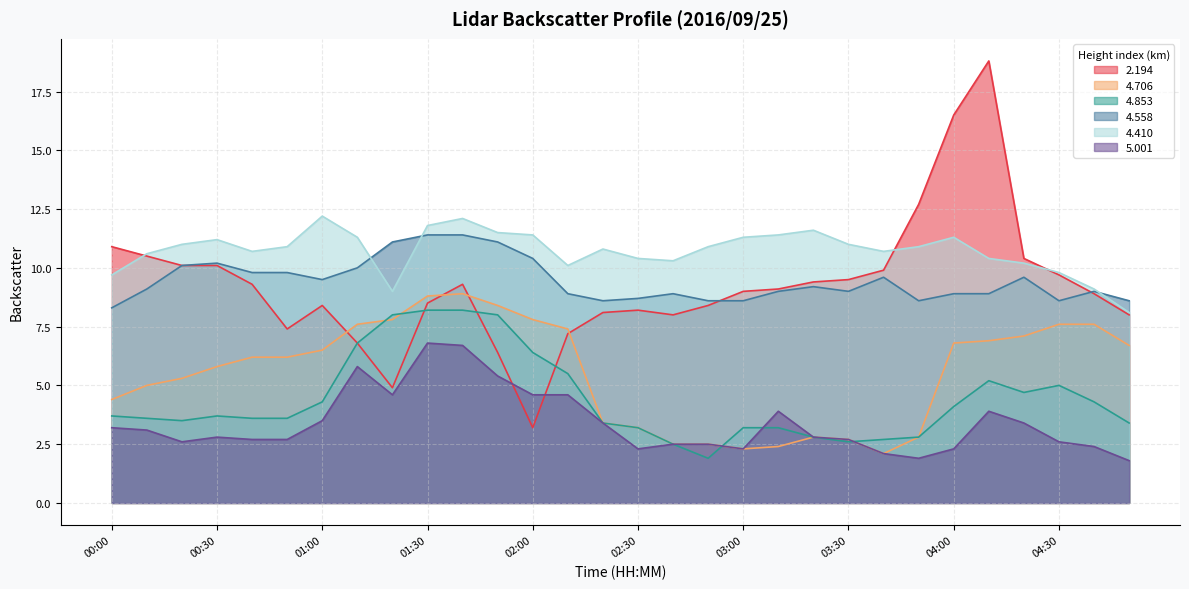

True or false: 5.001 and 4.706 cross at least once.

False